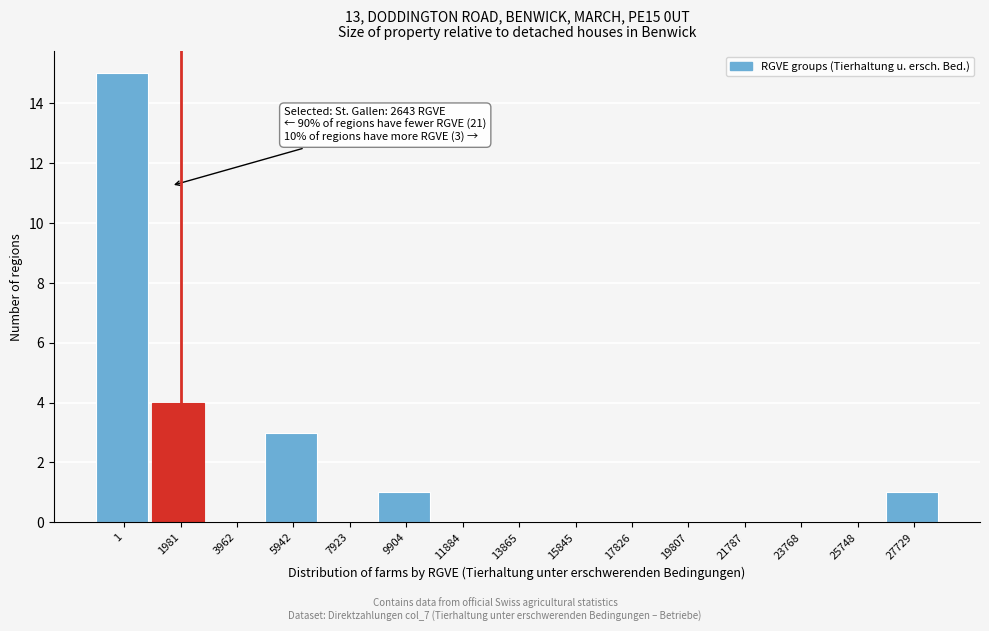

Reading right to left, what are all the values shown in this chart?

27729=1	25748=0	23768=0	21787=0	19807=0	17826=0	15845=0	13865=0	11884=0	9904=1	7923=0	5942=3	3962=0	1981=4	1=15